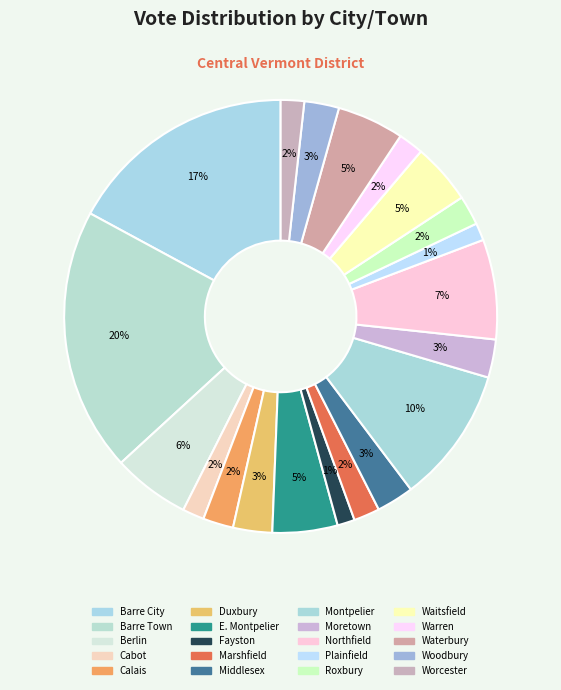

Count the number of slices in the pie.

20